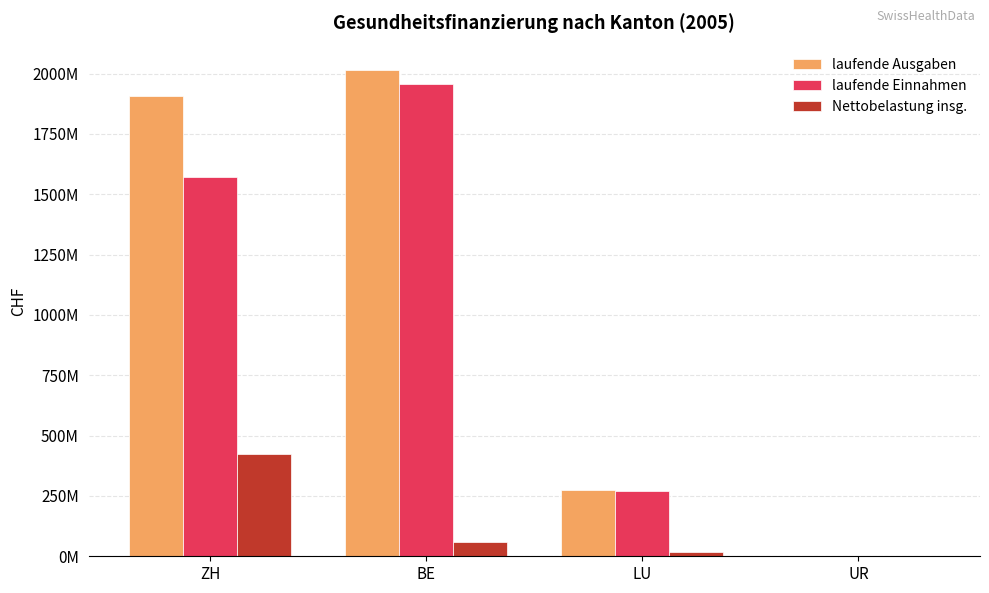

What are all the series names shown in the legend?

laufende Ausgaben, laufende Einnahmen, Nettobelastung insg.